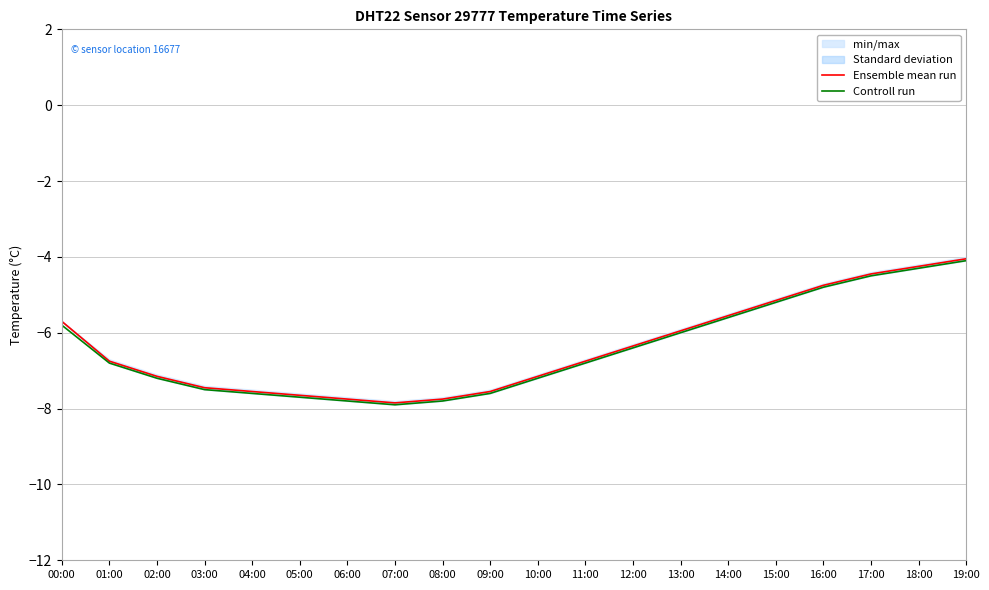

What is the total value across all series at 15:00?

-10.4